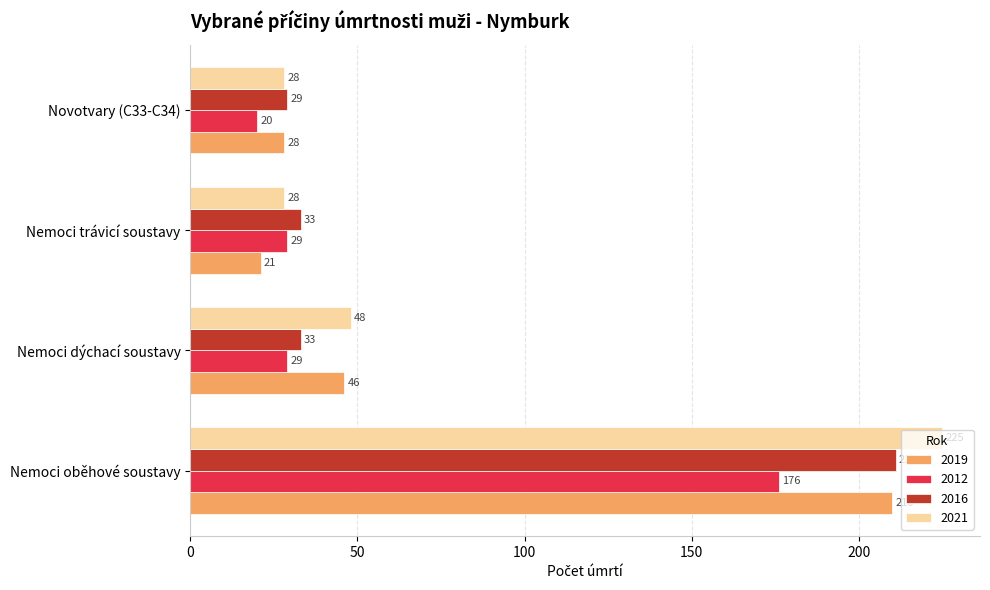

Which category has the lowest value in the 2016 series?

Novotvary (C33-C34)